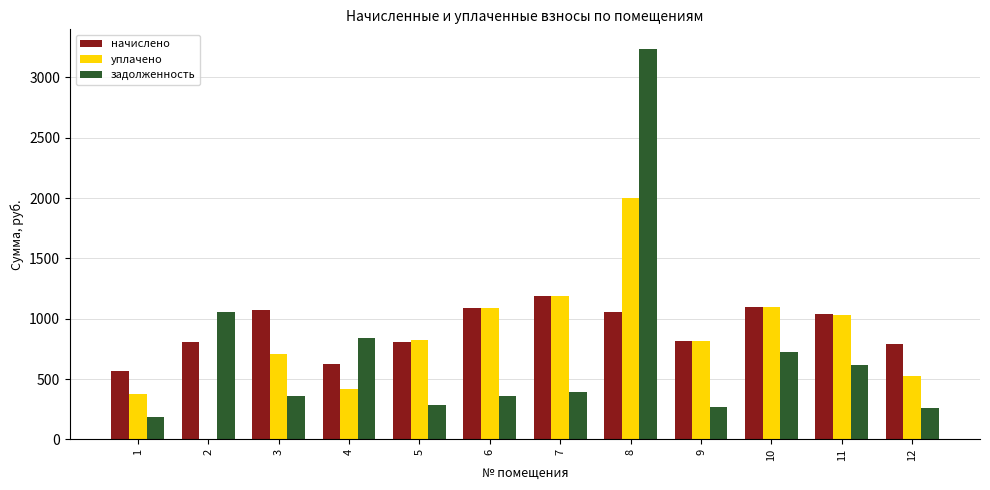

How many groups of bars are there?

12